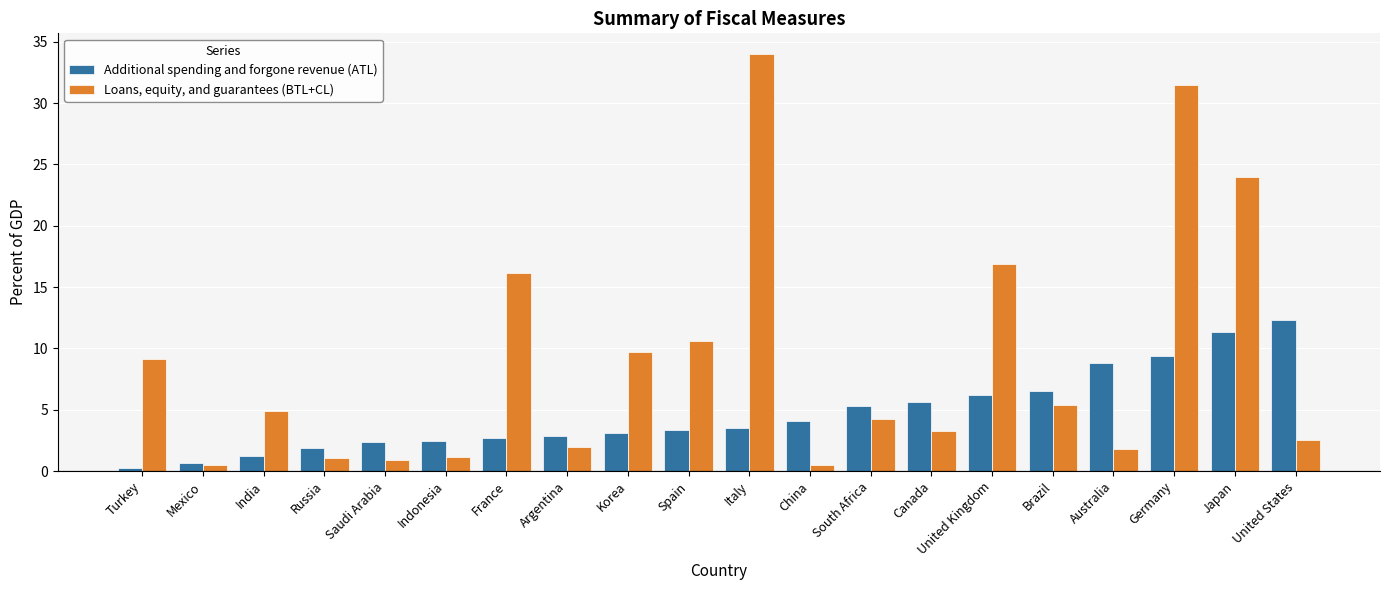

At which label is Loans, equity, and guarantees (BTL+CL) closest to 17?

United Kingdom